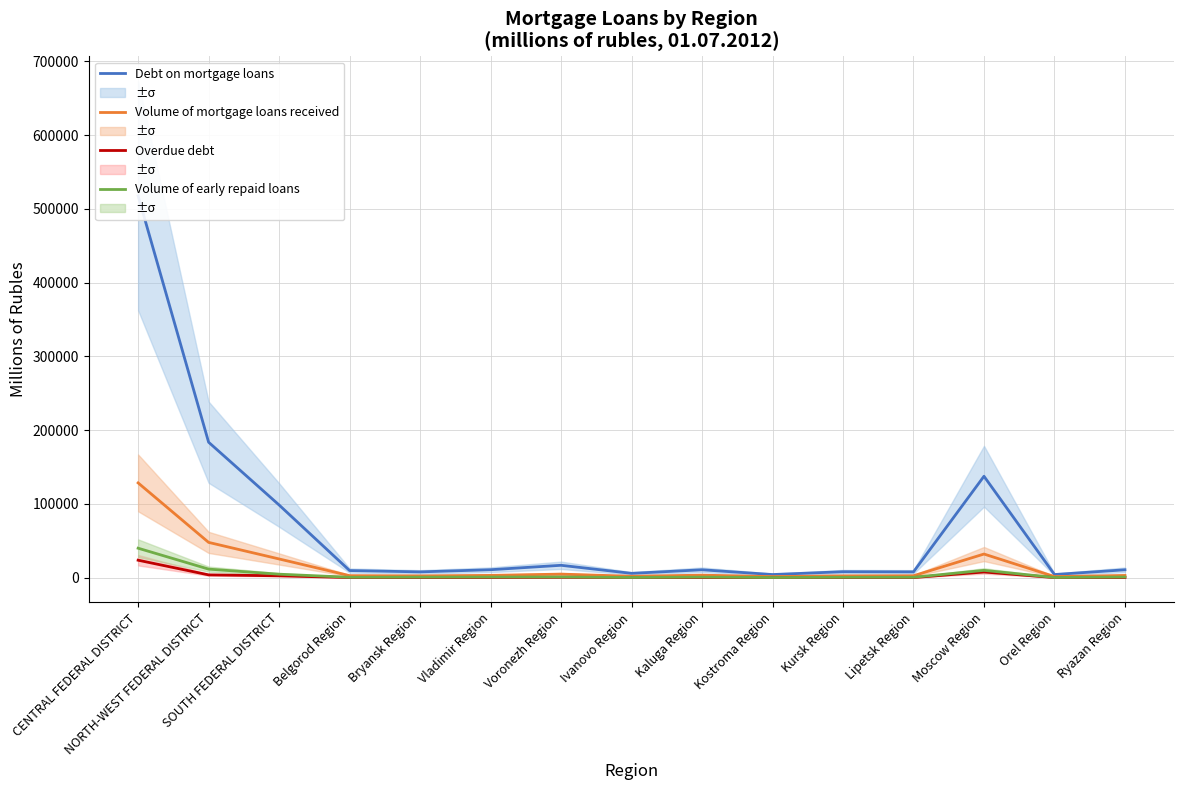

What position from the left is Kursk Region?

11